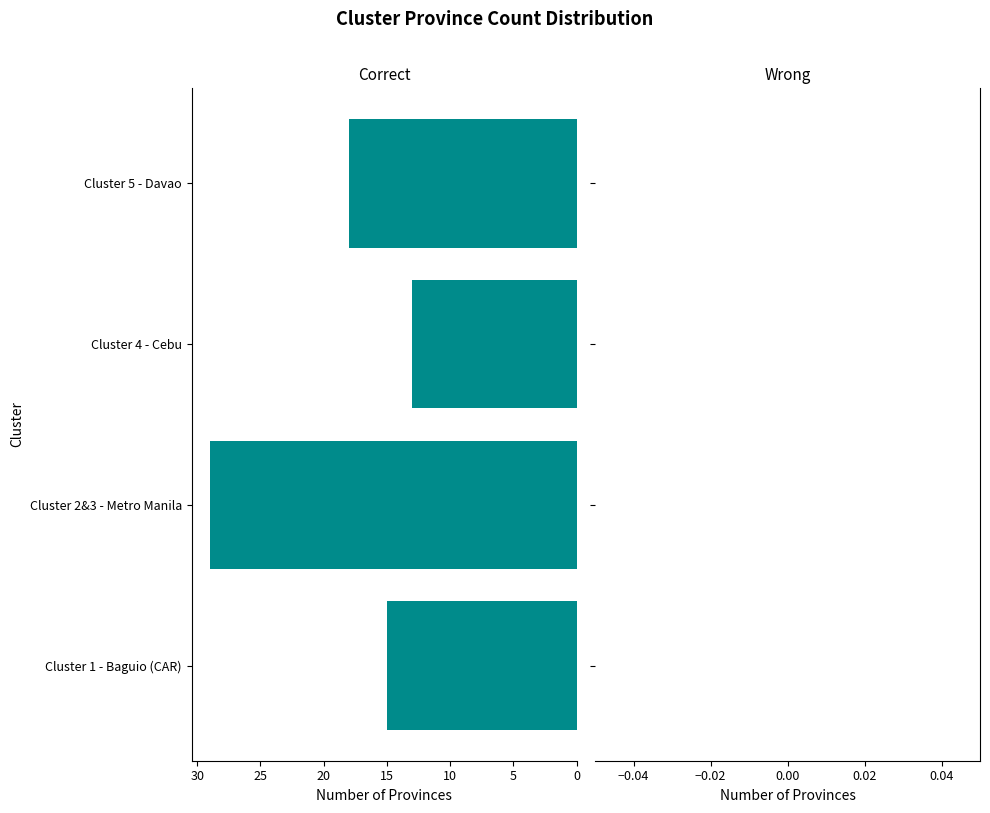

Reading bottom to top, what are all the values shown in this chart?

Cluster 1 - Baguio (CAR)=15	Cluster 2&3 - Metro Manila=29	Cluster 4 - Cebu=13	Cluster 5 - Davao=18